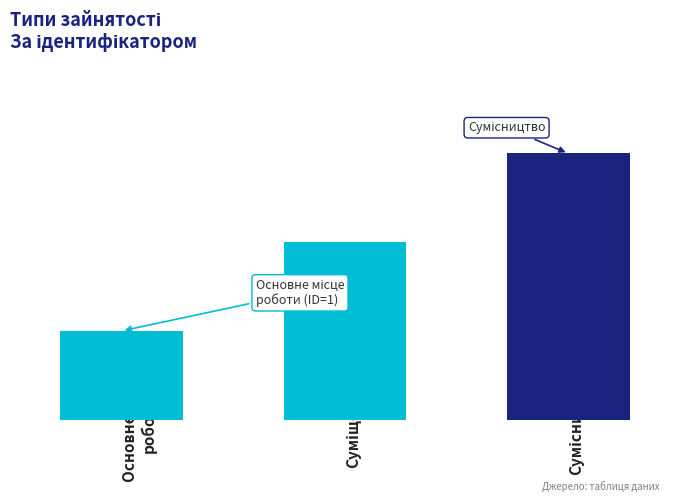

What is the greatest value displayed?

3